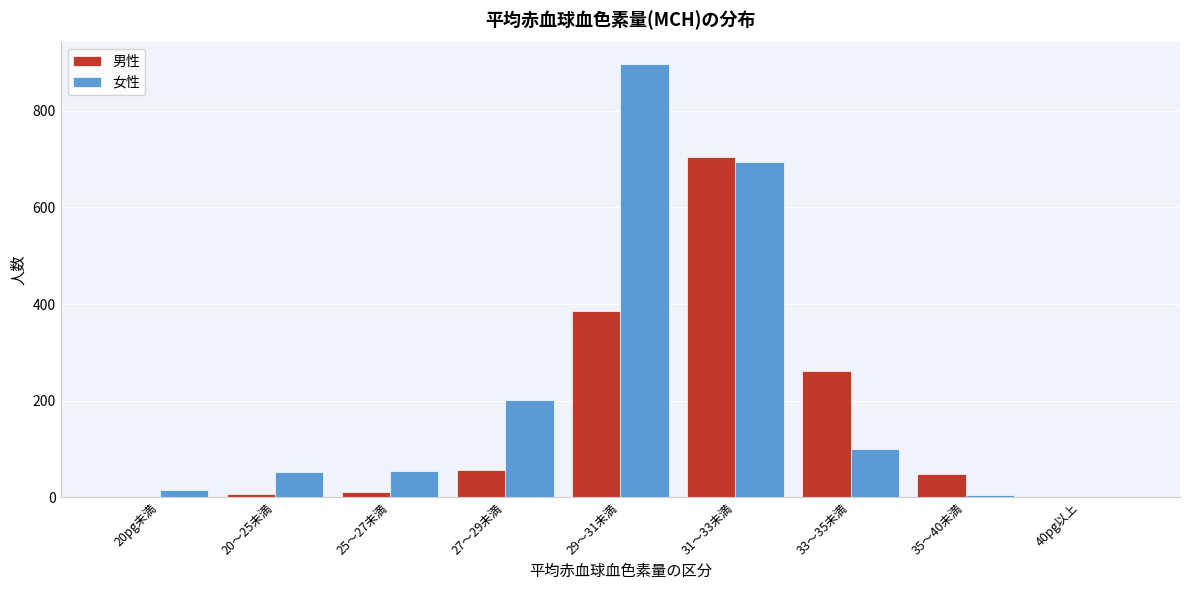

True or false: 女性 has a value of 695 at 31～33未満.

True